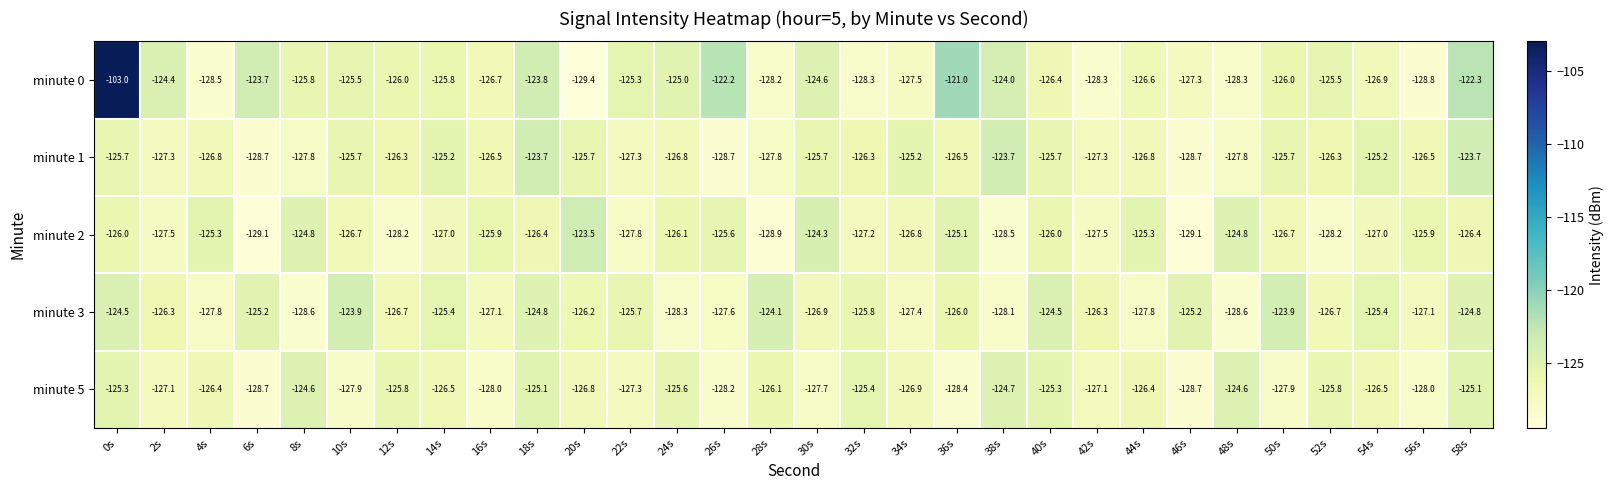

What is the lowest value of the minute 5 series?

-128.7